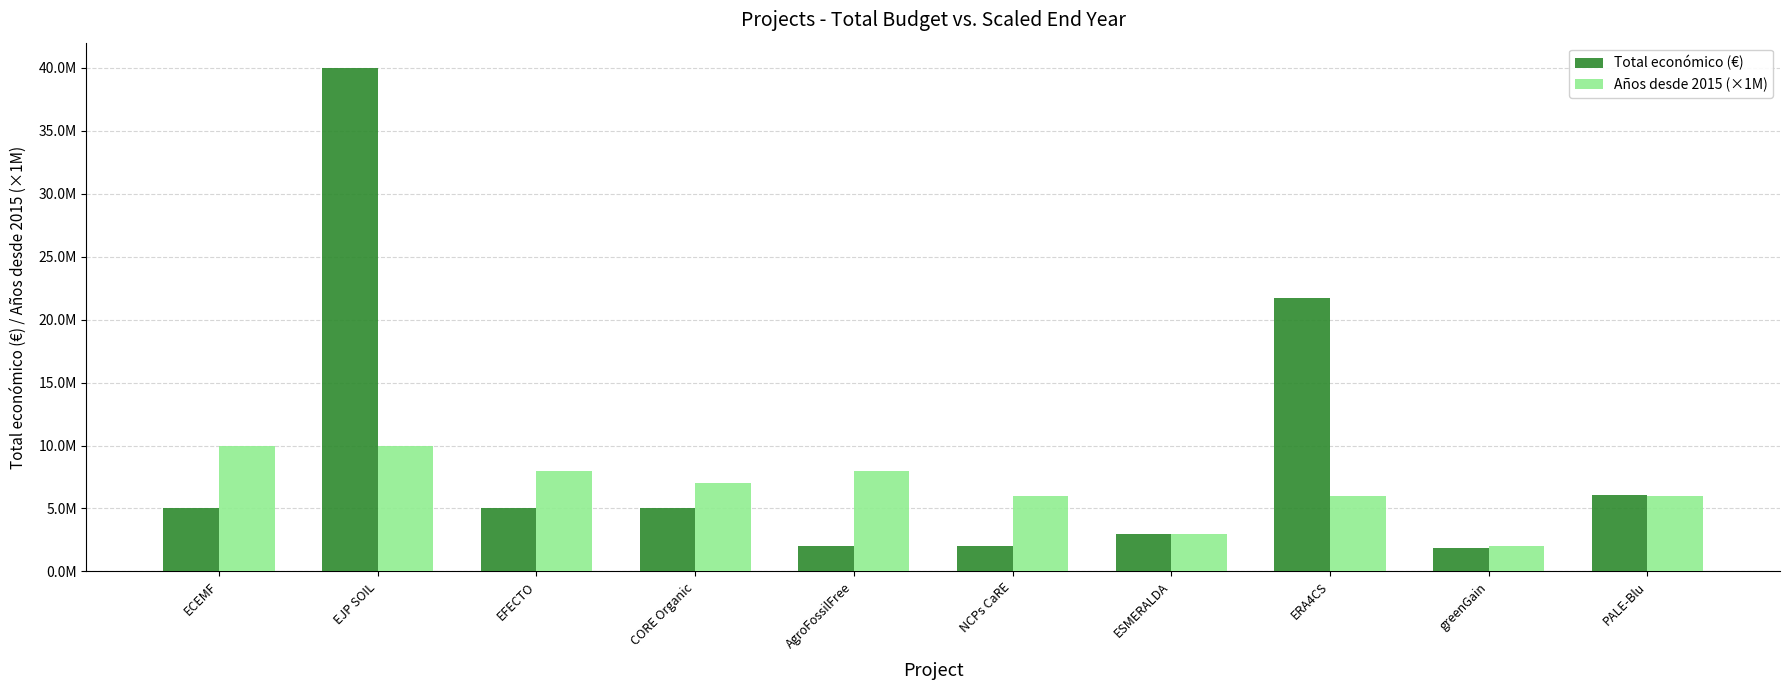

Which series changed the most between EFECTO and greenGain?

Años desde 2015 (×1M)